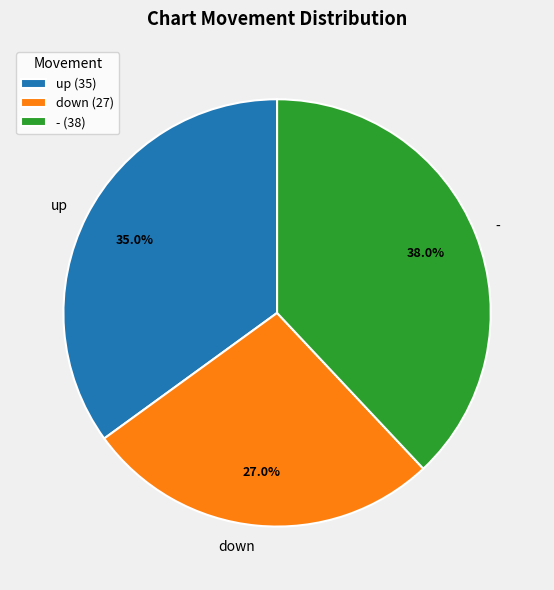

Approximately how many times larger is the value at - compared to down?

1.4